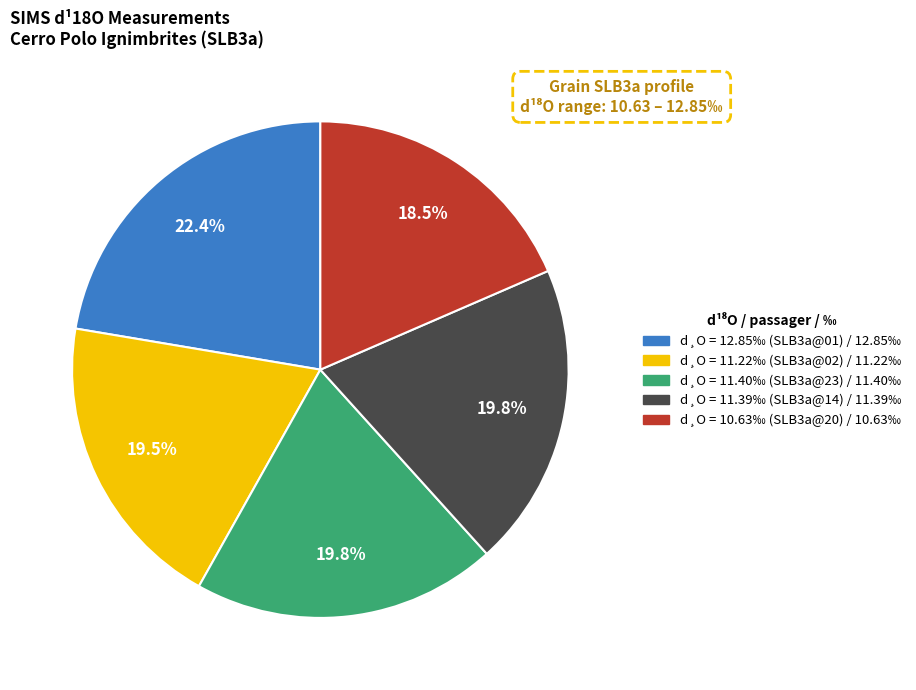

How many segments does this pie chart have?

5